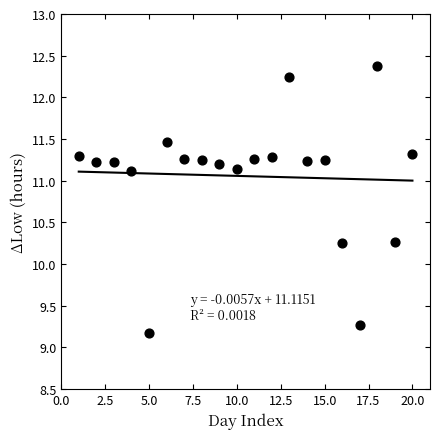

What is the range of Y values (max minus min)?

3.2